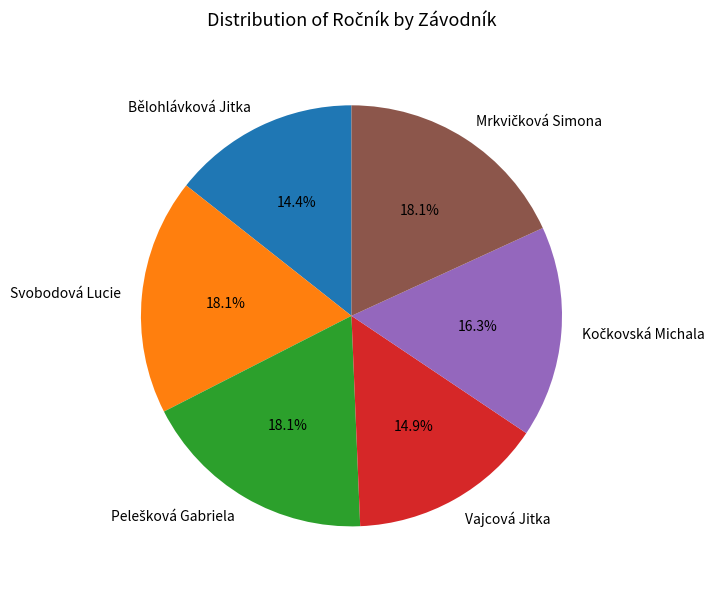

What is the ratio of the value at Svobodová Lucie to the value at Bělohlávková Jitka?

1.3